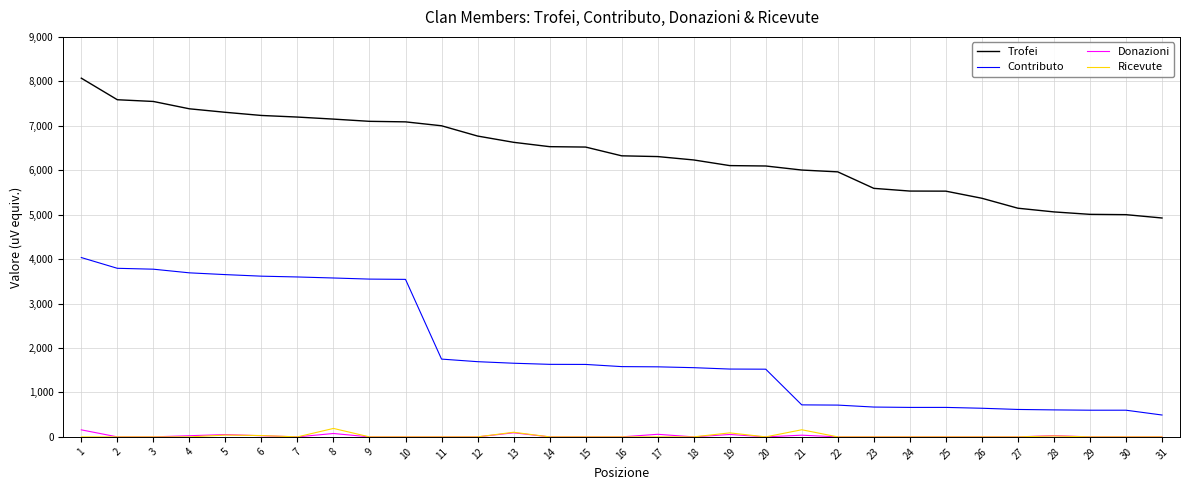

At which category is the sum across all series the highest?

1